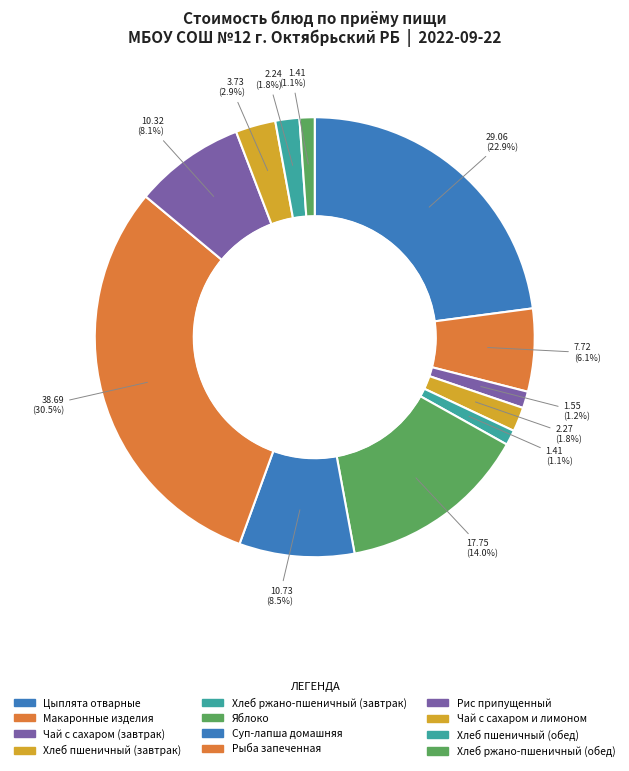

True or false: Чай с сахаром (завтрак) accounts for 14% of the total.

False